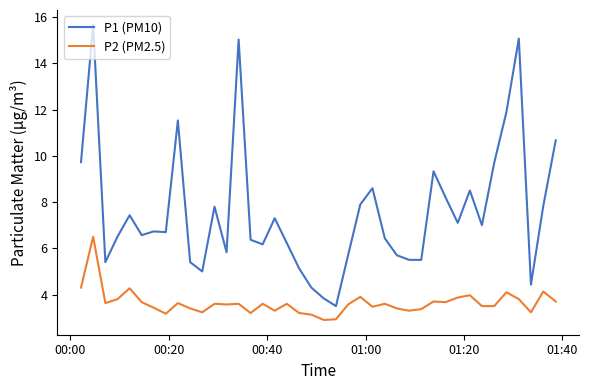

Which series has the largest range (max minus min)?

P1 (PM10)